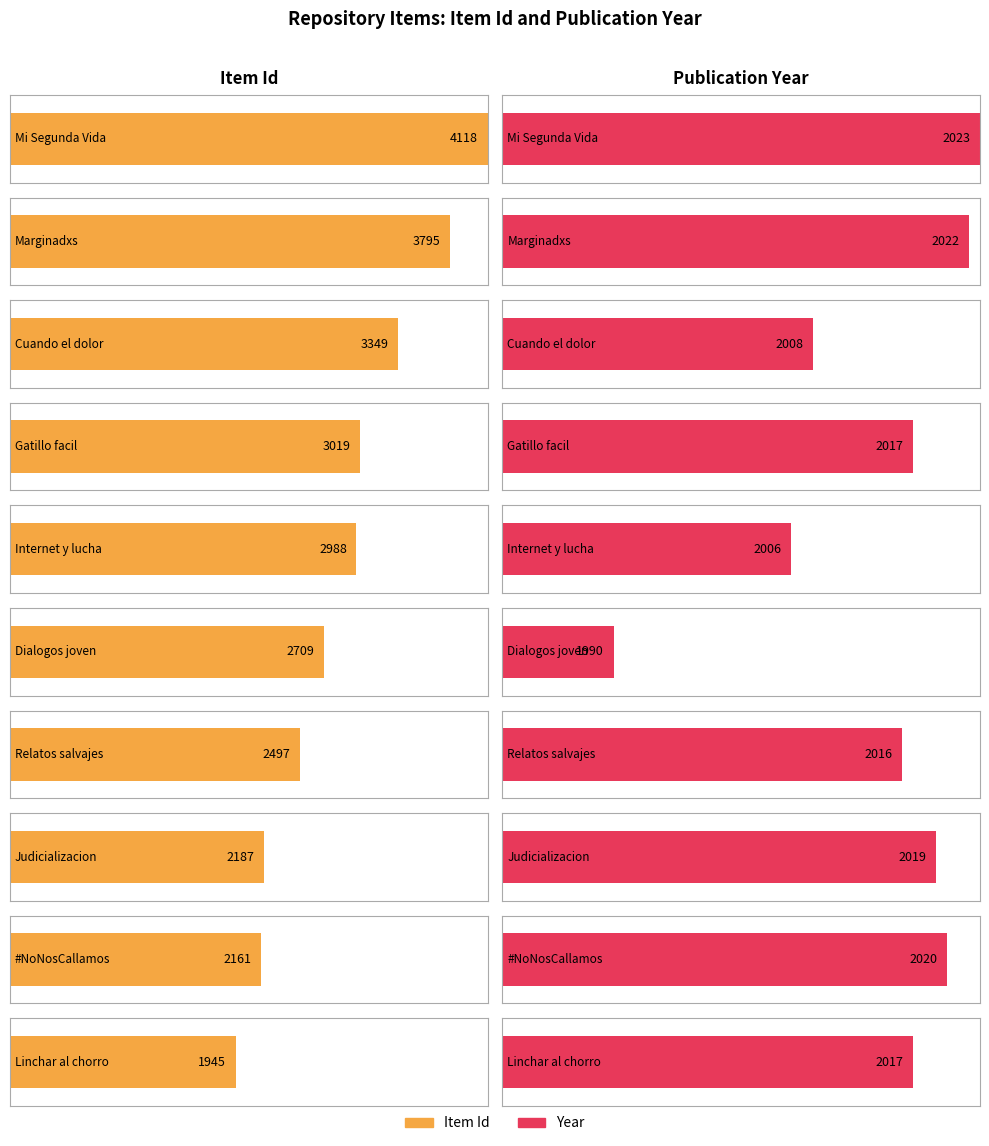

What is the greatest value displayed?

4118